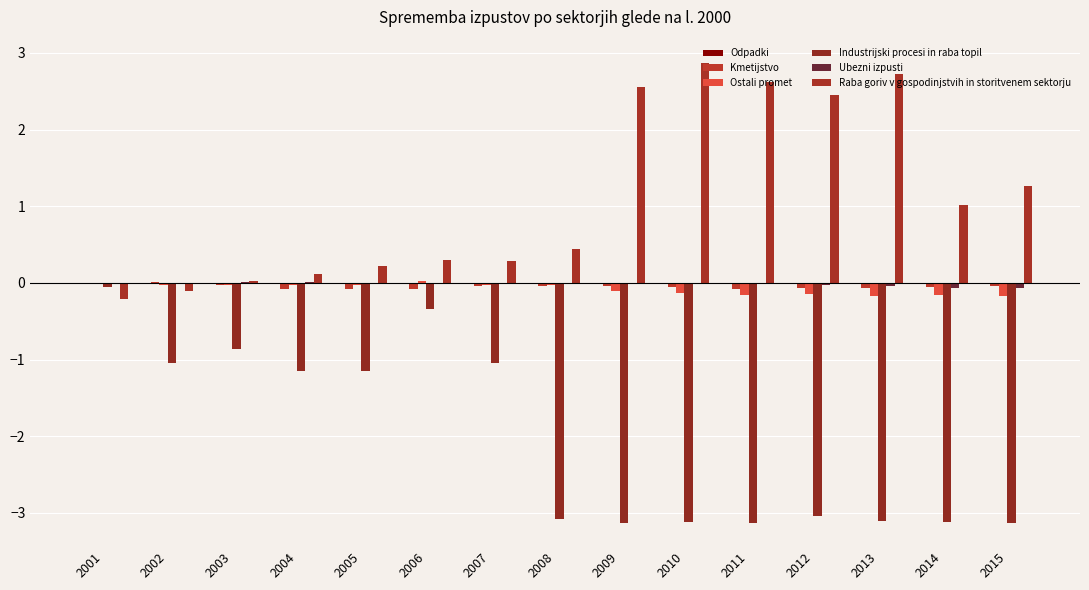

Count the number of categories in the chart.

15